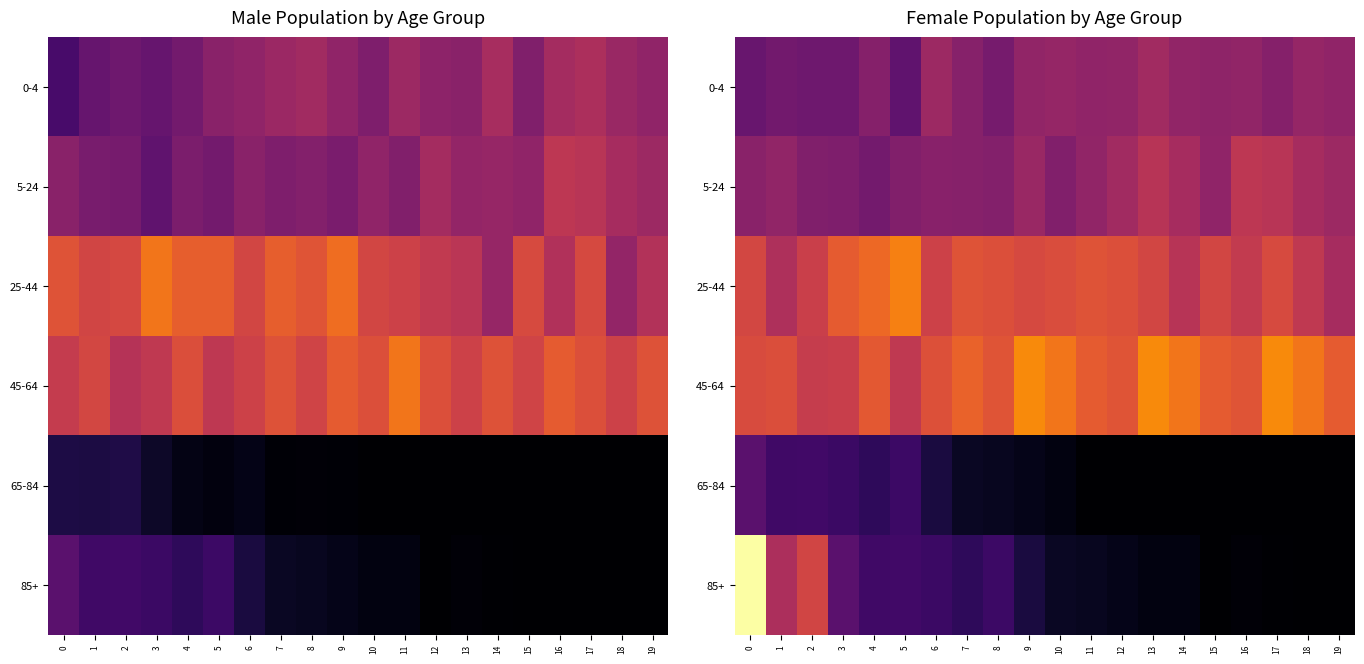

List the series in order of their peak value, lowest first.

65-84, 0-4, 5-24, 25-44, 45-64, 85+